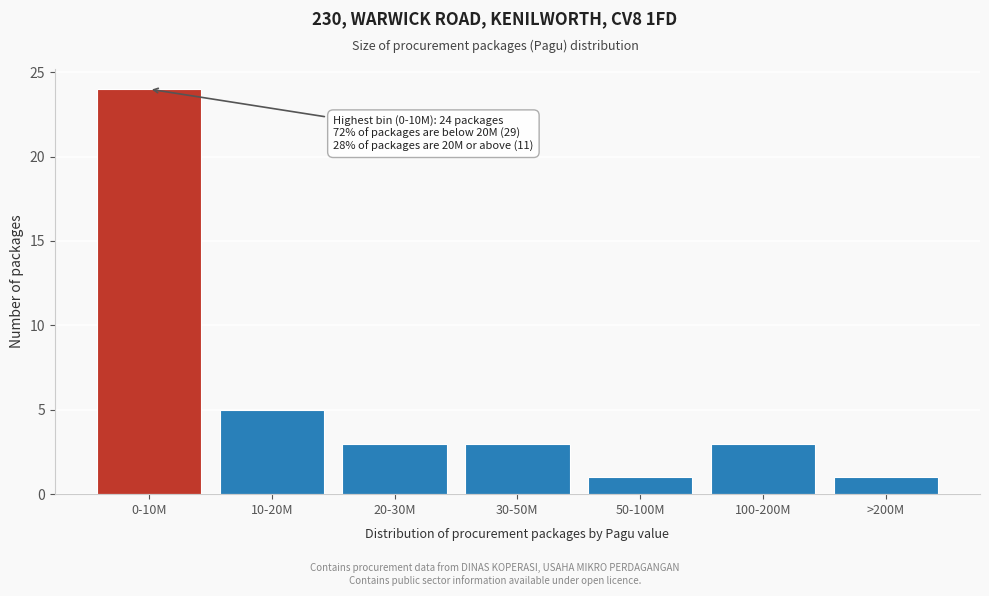

Reading left to right, what are all the values shown in this chart?

24	5	3	3	1	3	1